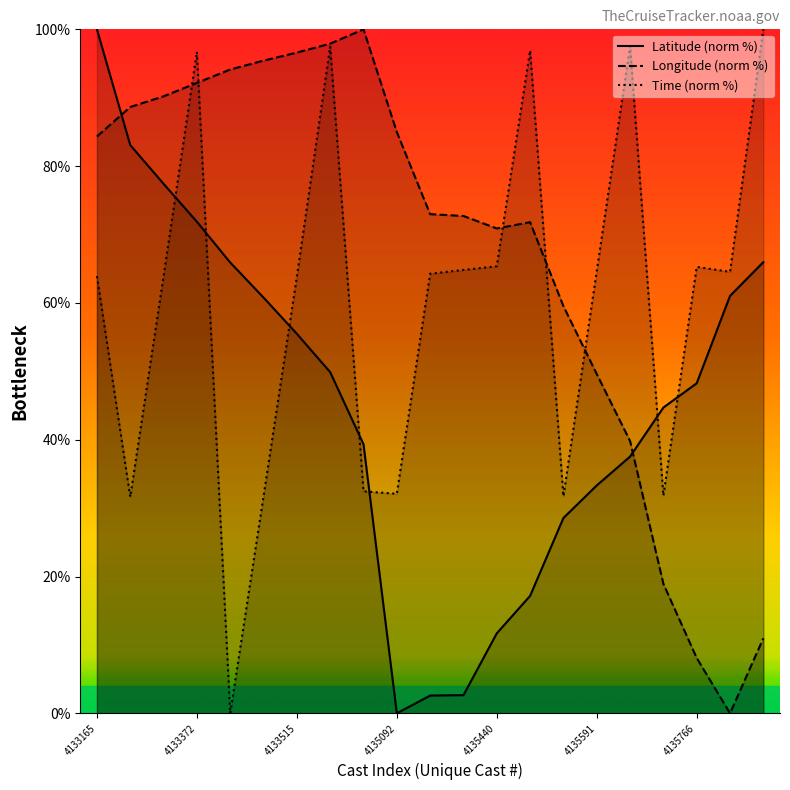

True or false: Latitude (norm %) and Time (norm %) cross at least once.

True